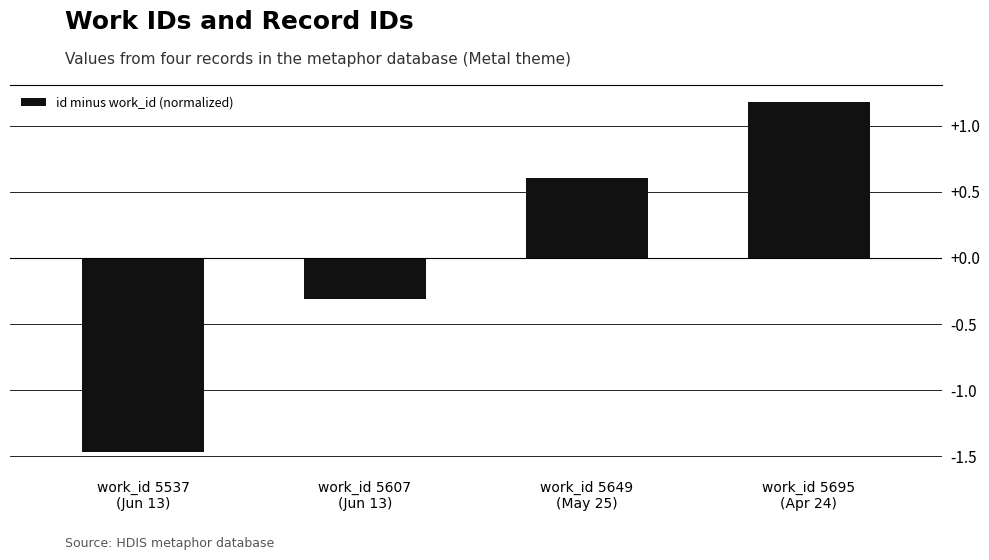

How many values are below zero?

2